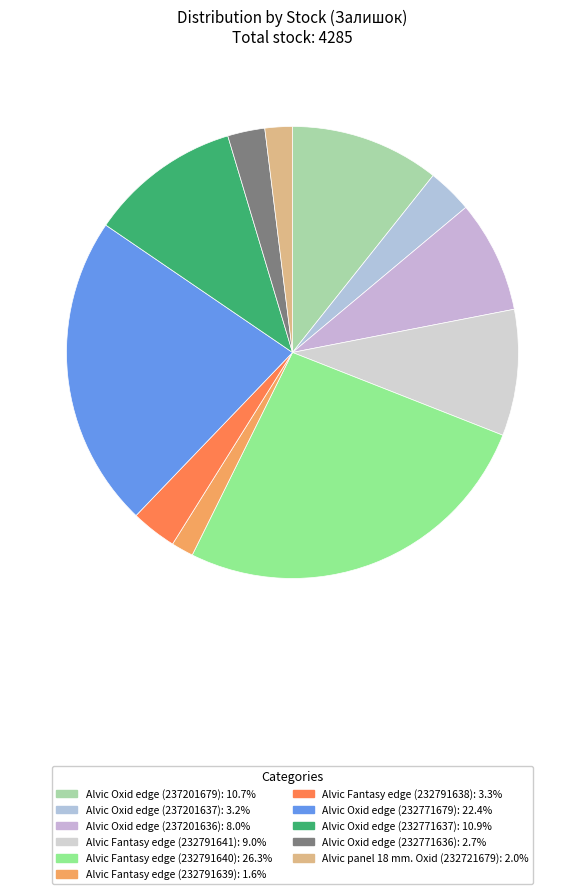

To the nearest percent, what is the combined percentage of Alvic Oxid edge (232771637) and Alvic Oxid edge (237201679)?

22%